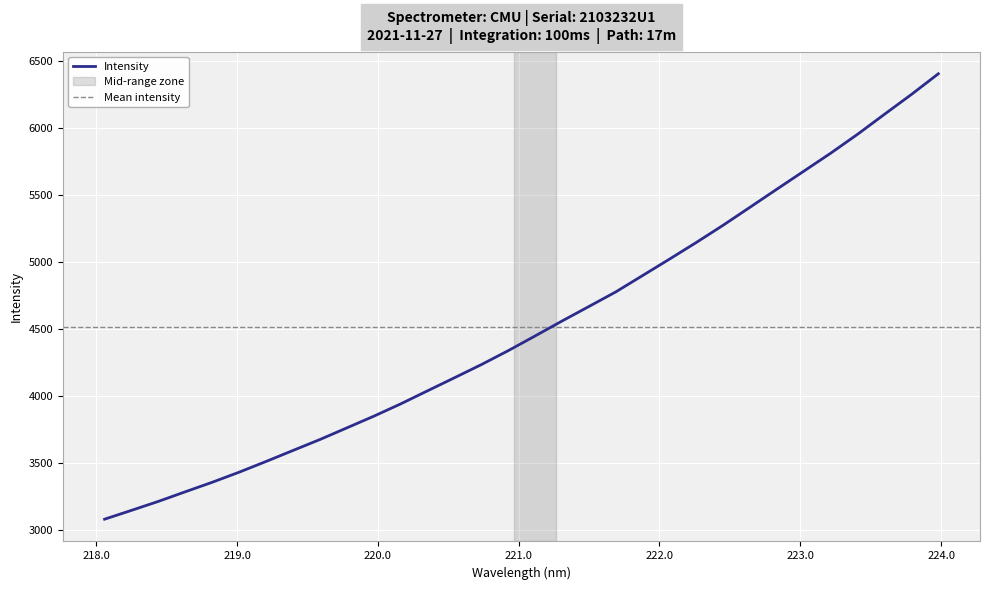

List the labels in order of value, smallest first.

218.0596, 218.2508, 218.442, 218.6332, 218.8244, 219.0156, 219.2067, 219.3979, 219.589, 219.7801, 219.9712, 220.1623, 220.3533, 220.5444, 220.7354, 220.9264, 221.1174, 221.3083, 221.4993, 221.6902, 221.8812, 222.0721, 222.263, 222.4538, 222.6447, 222.8355, 223.0264, 223.2172, 223.408, 223.5987, 223.7895, 223.9802